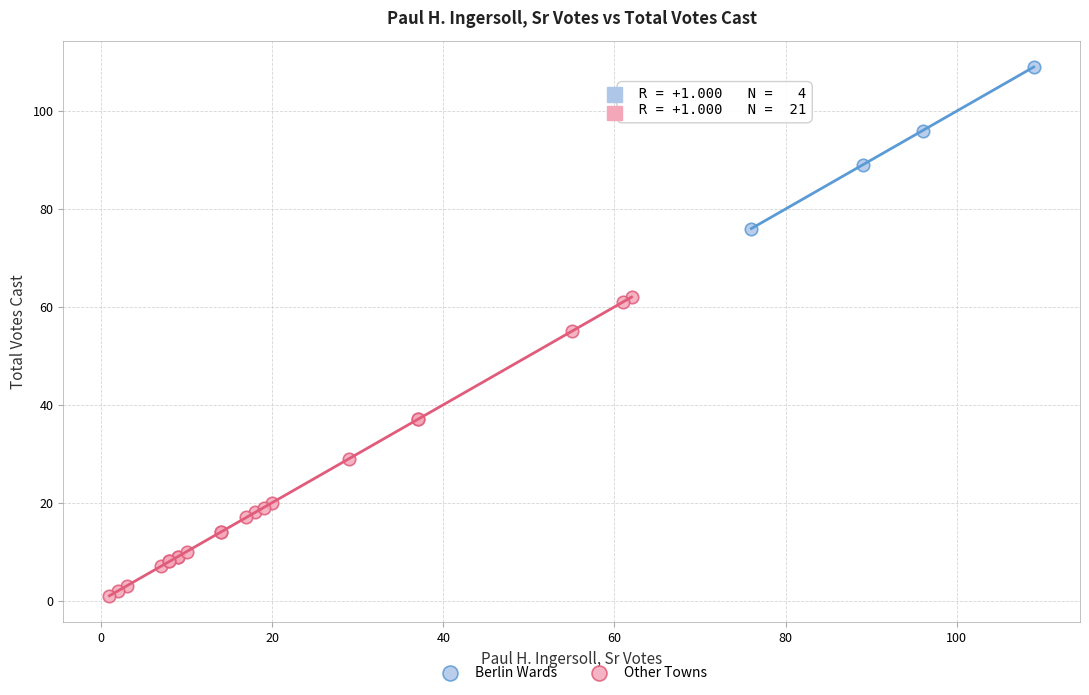

Which series has the largest Y range (max minus min)?

Other Towns